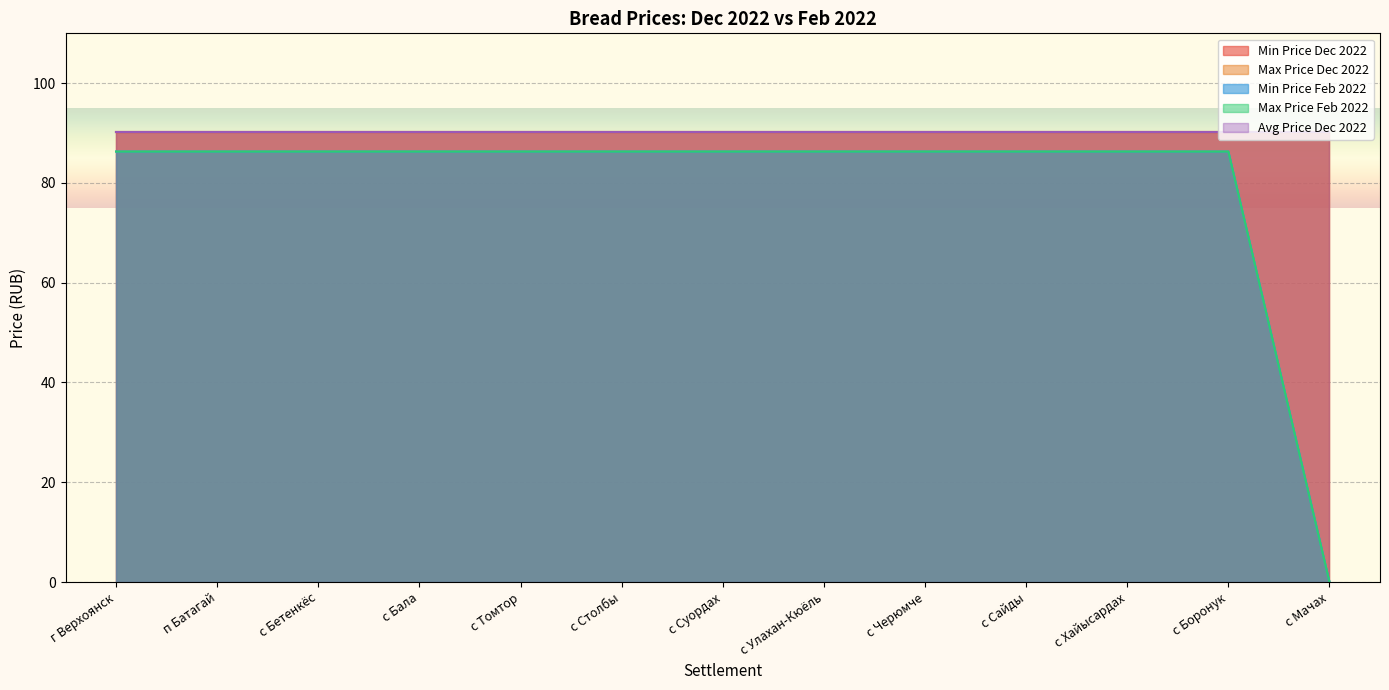

Which series has the largest total across all categories?

Min Price Dec 2022